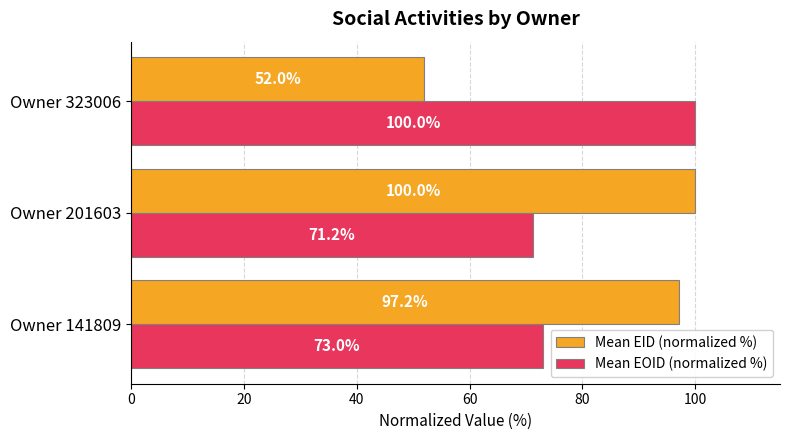

Which series has the largest range (max minus min)?

Mean EID (normalized %)